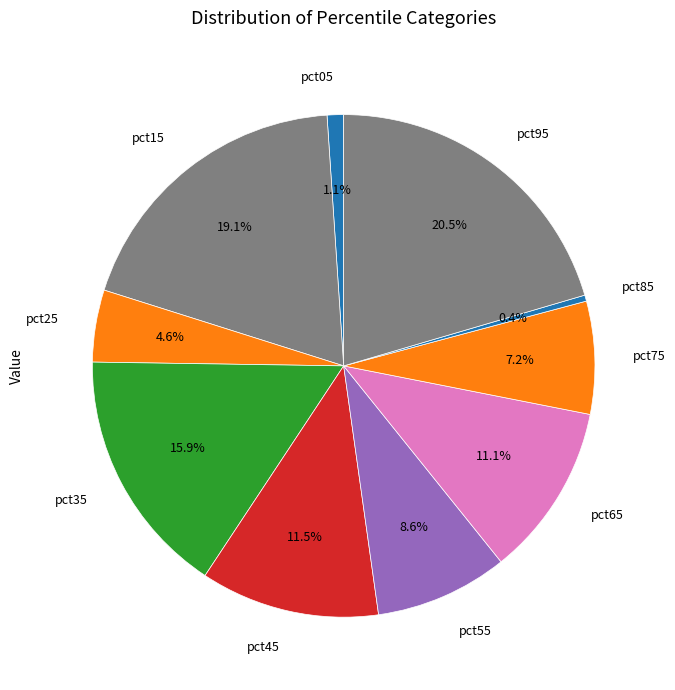

Is pct85 the majority of the pie?

No